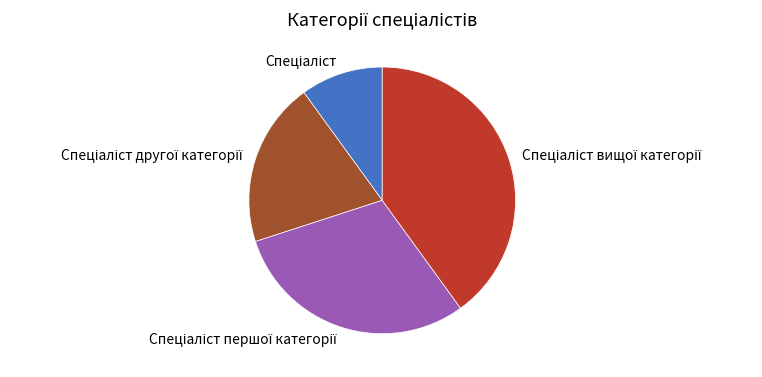

Is there a majority slice in this chart?

No